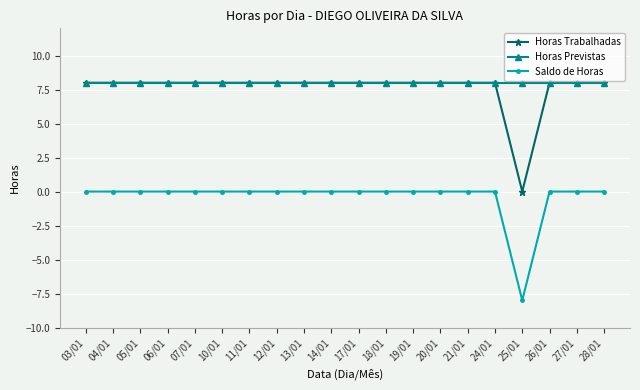

What position from the right is 04/01?

19